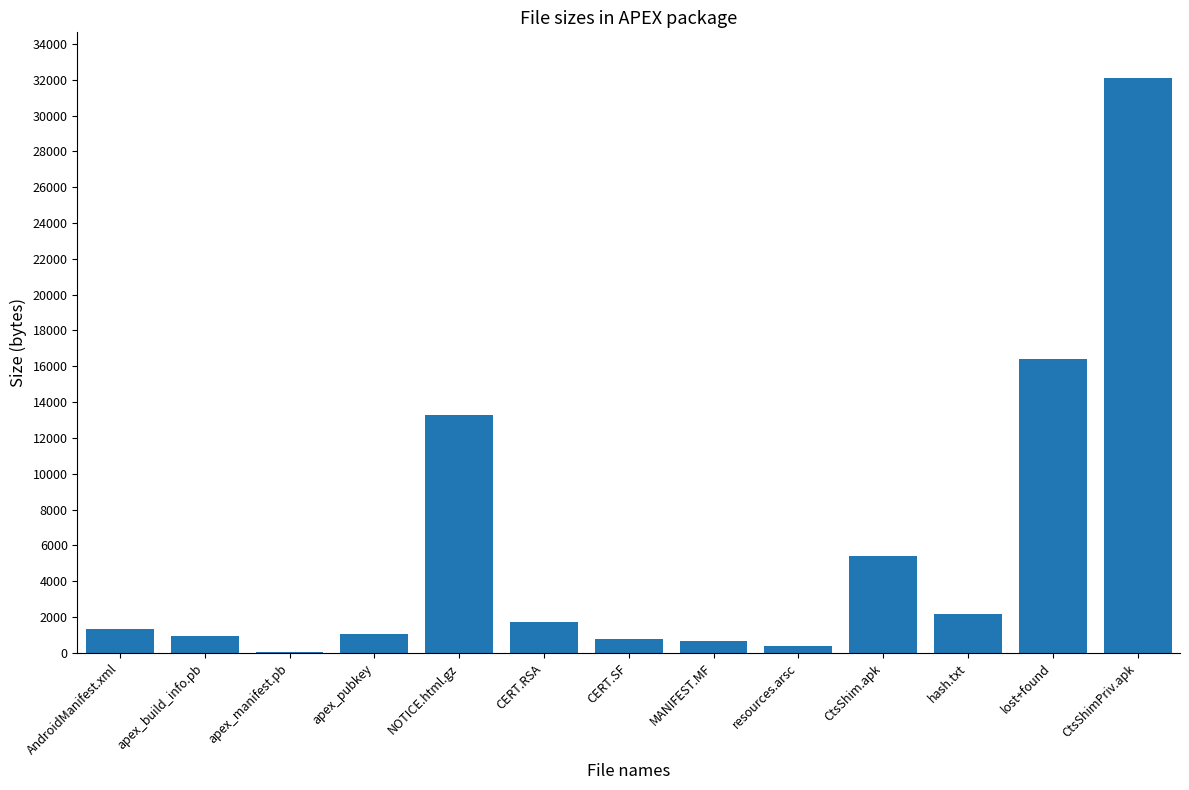

The chart shows a value of 1722 at CERT.RSA. True or false?

True